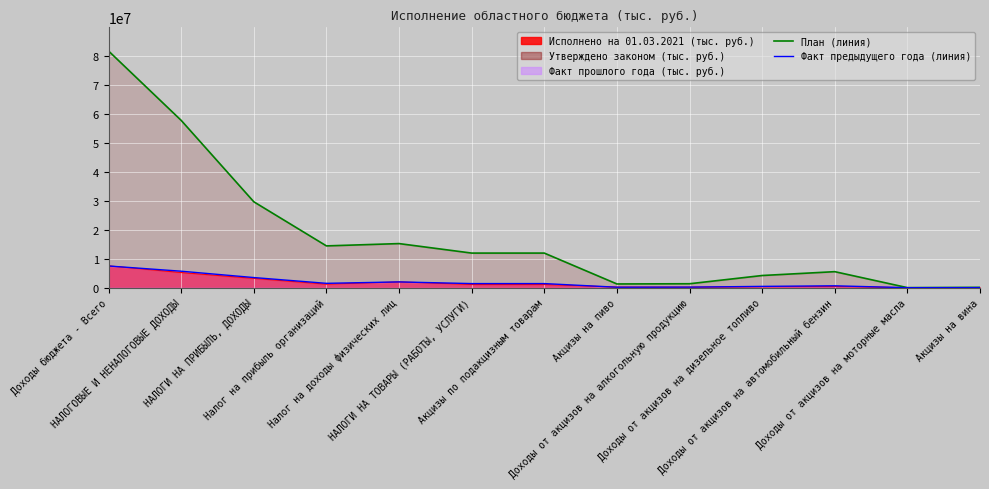

What position from the left is НАЛОГИ НА ПРИБЫЛЬ, ДОХОДЫ?

3